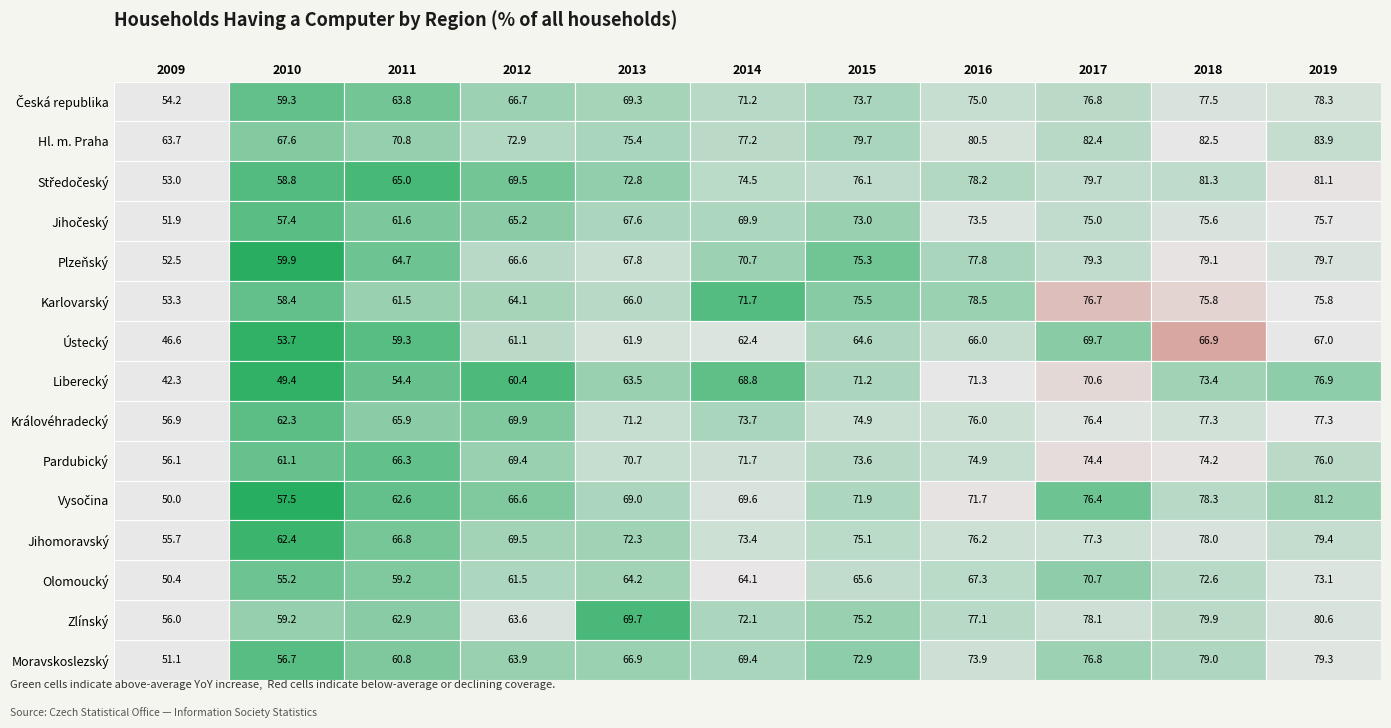

Is it true that Plzeňský equals 129.7 at 2019?

False